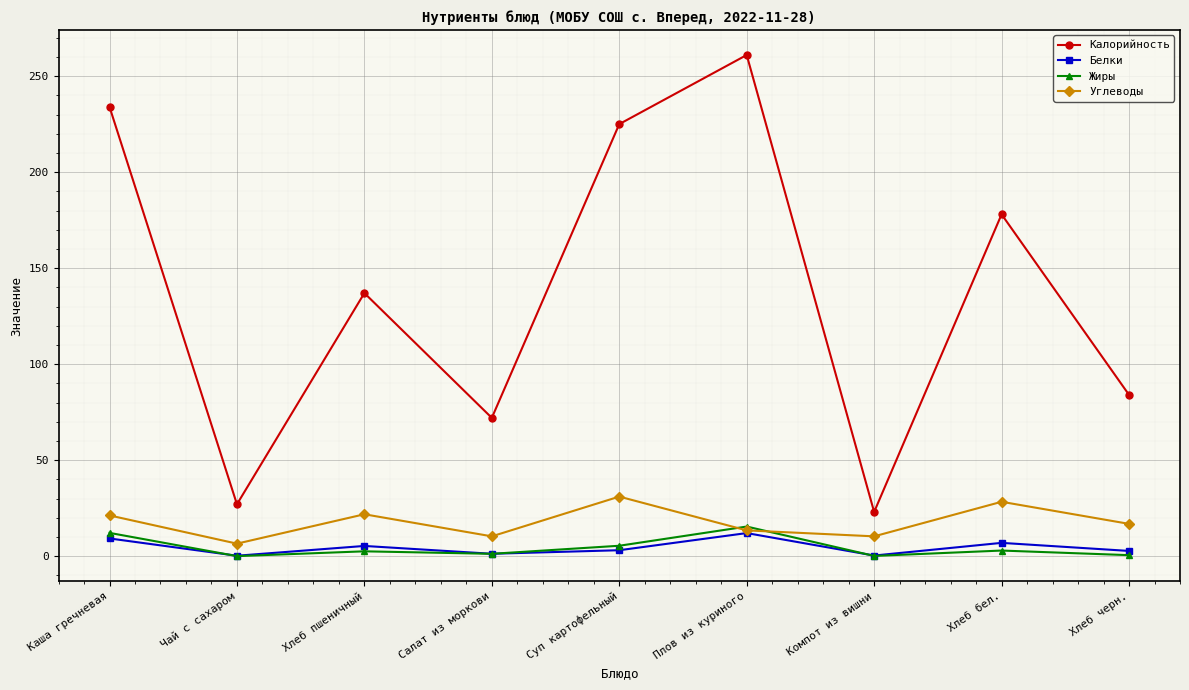

The Углеводы series shows 31.0 at Суп картофельный. True or false?

True